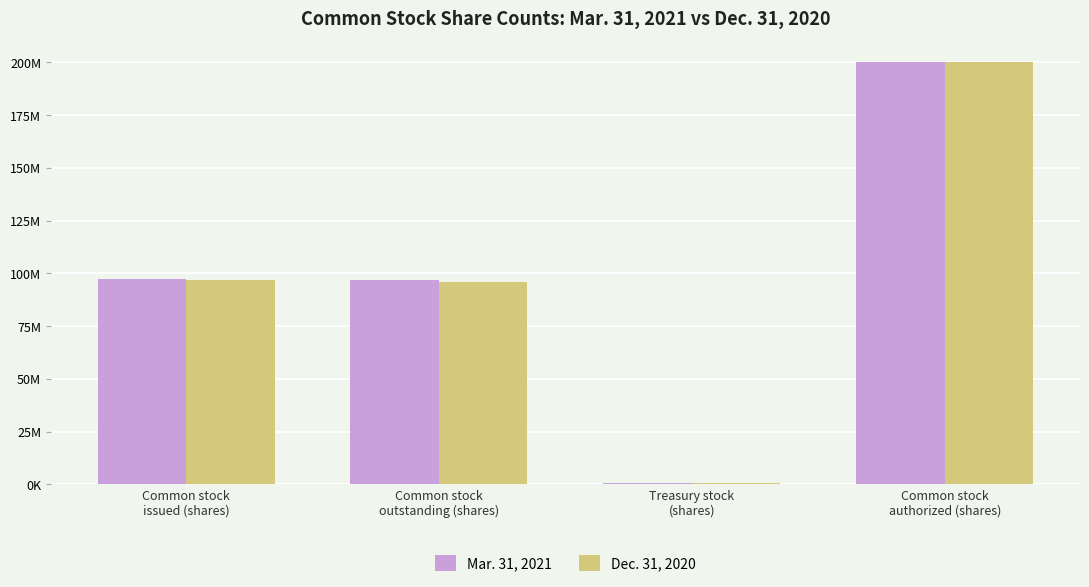

Is it true that Mar. 31, 2021 equals 96700000 at Common stock
outstanding (shares)?

True